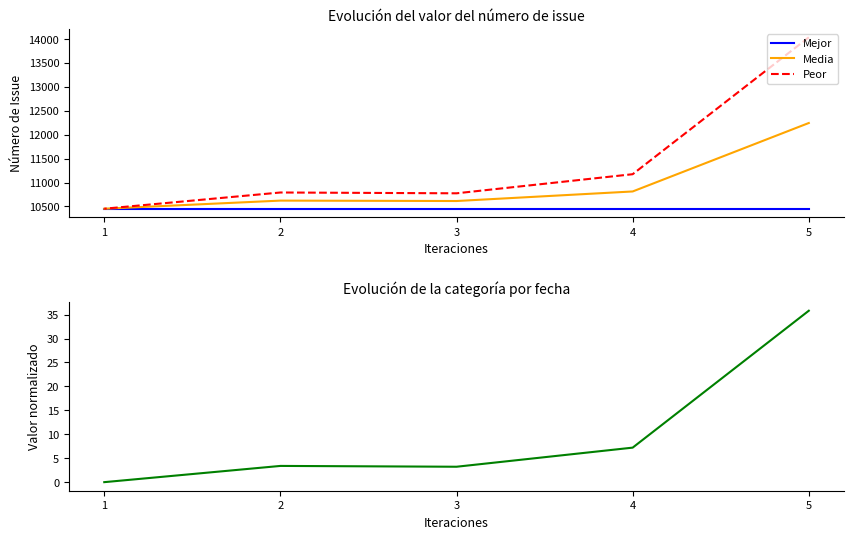

Which label corresponds to the largest value in the chart?

5